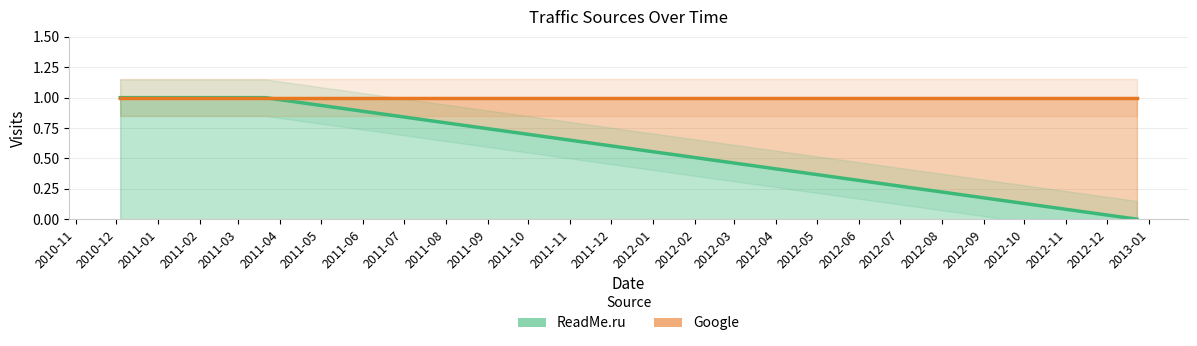

The chart shows a value of 1 at 2010-12-04. True or false?

True